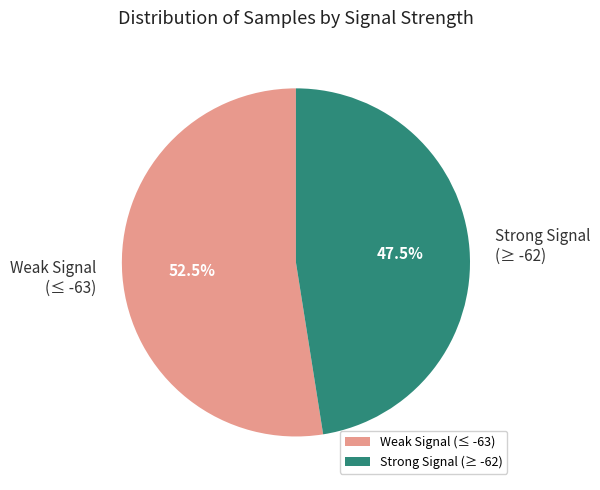

How many slices are in this pie chart?

2